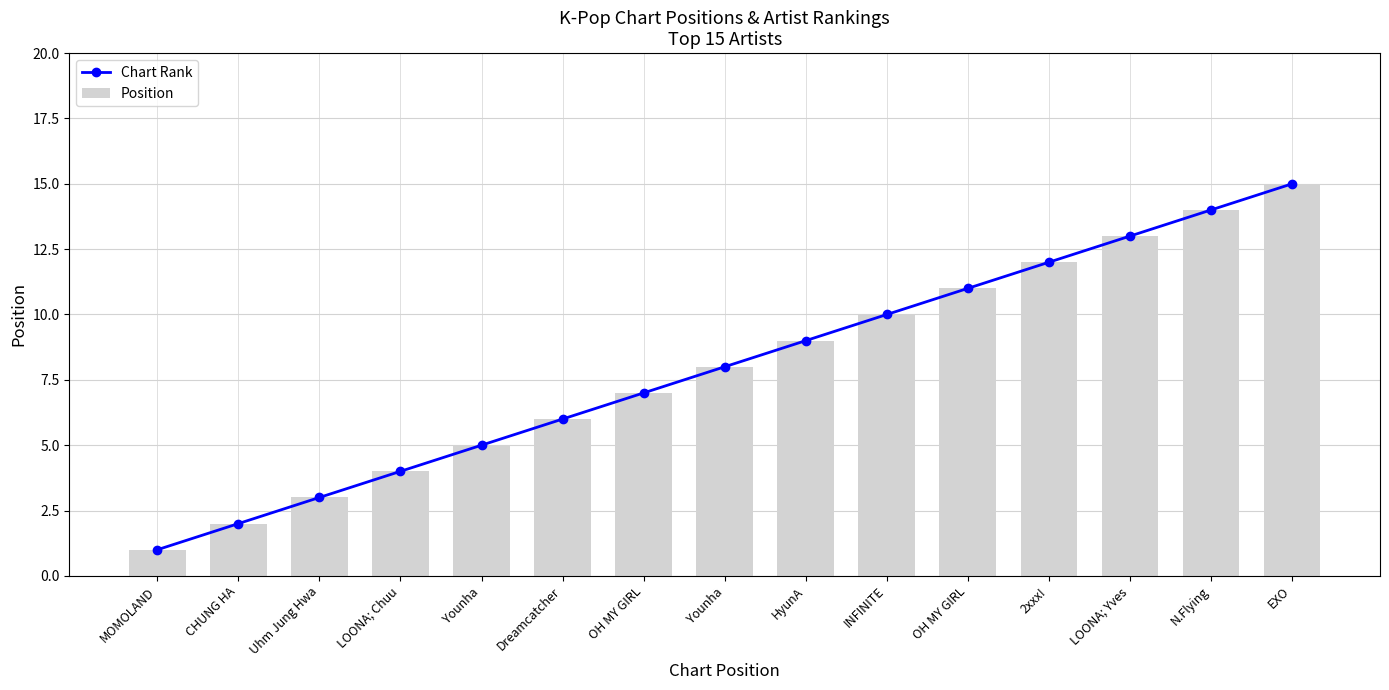

Is the value of Position at EXO greater than the value of Chart Rank at LOONA; Yves?

Yes